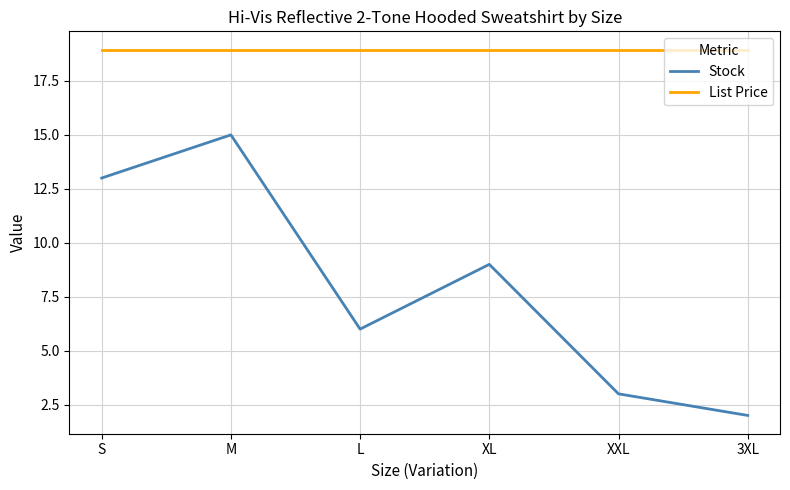

What is the lowest value of the Stock series?

2.0